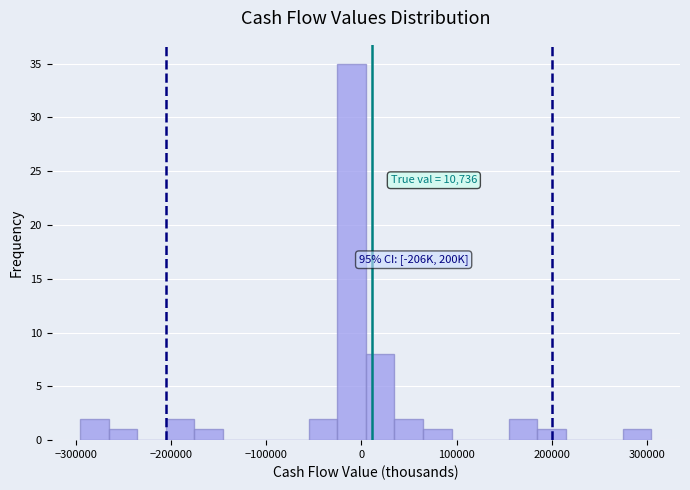

Around what value on the x-axis is the tallest bar? Give the approximate position of its centre, as read against the axis.

-10000